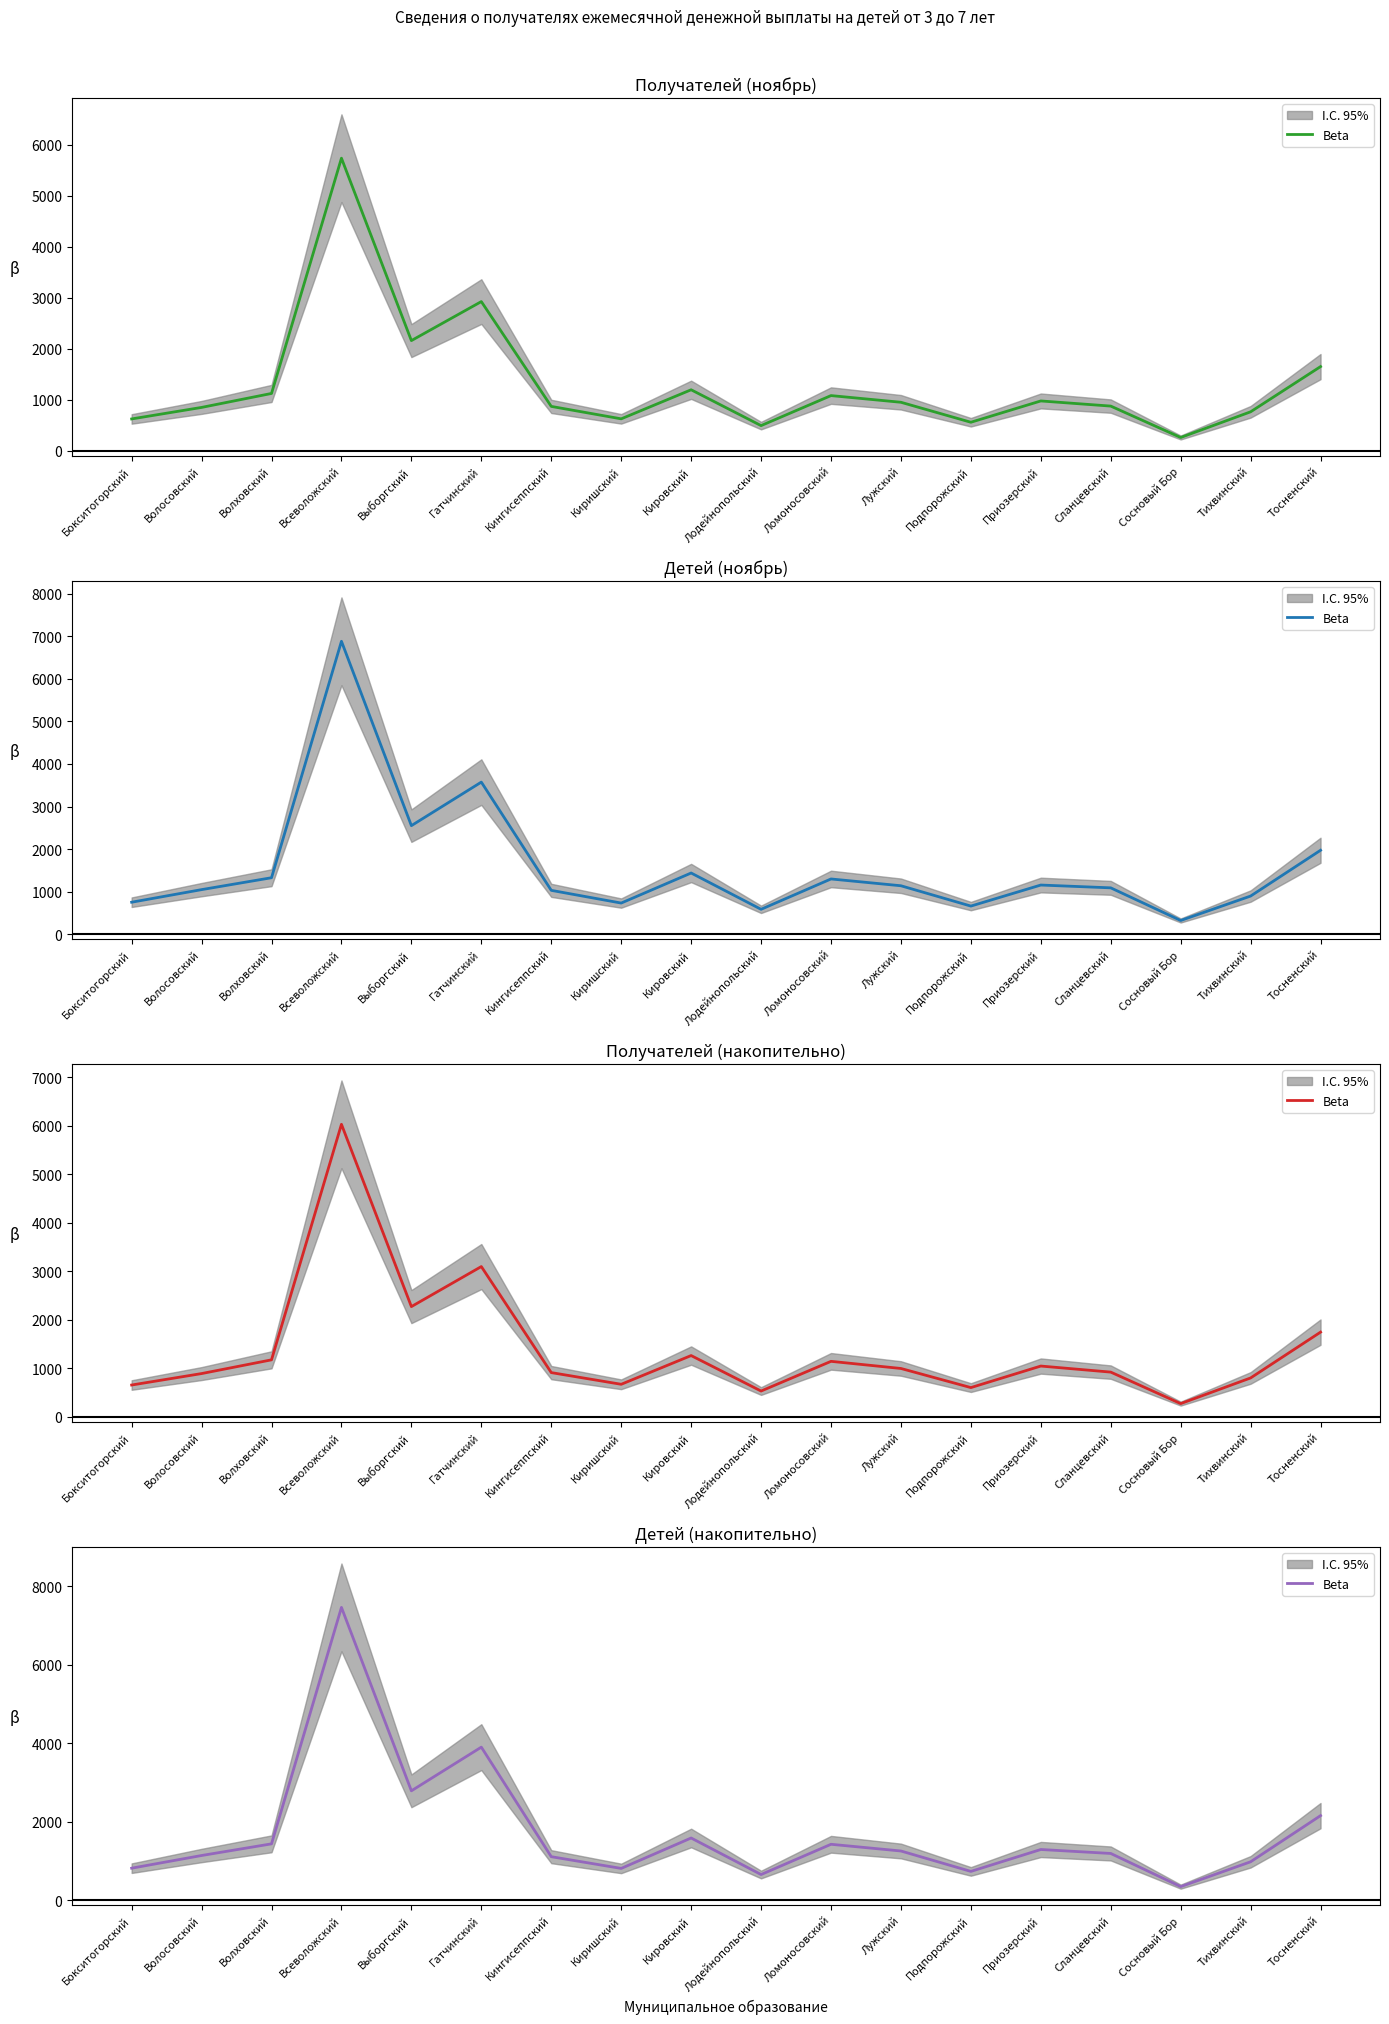

Between Тосненский and Киришский, which is larger?

Тосненский